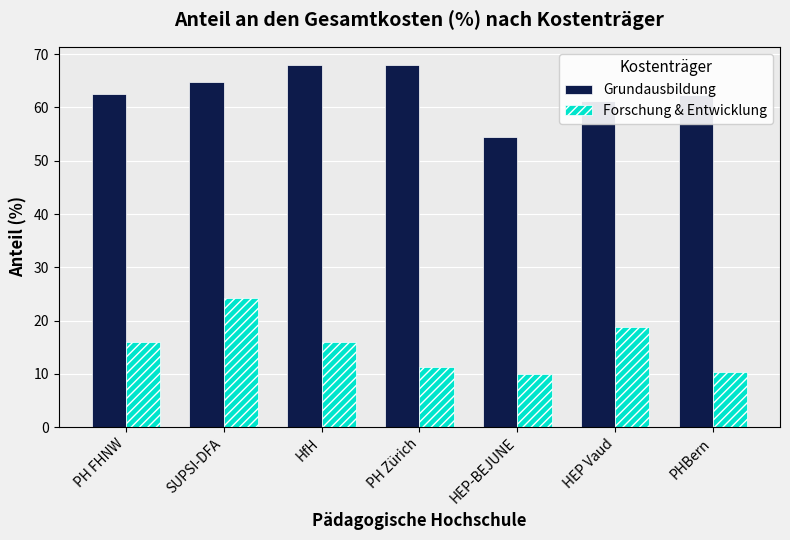

What is the sum of all Forschung & Entwicklung values?

106.4